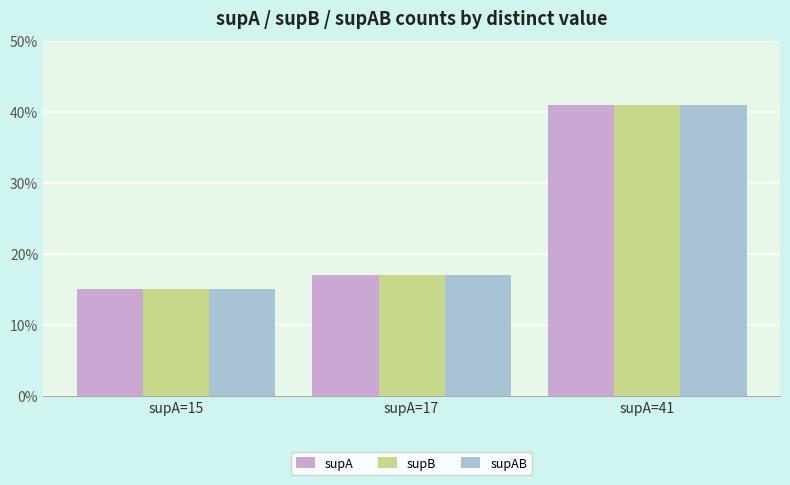

What is the difference between the supB values at supA=15 and supA=41?

26